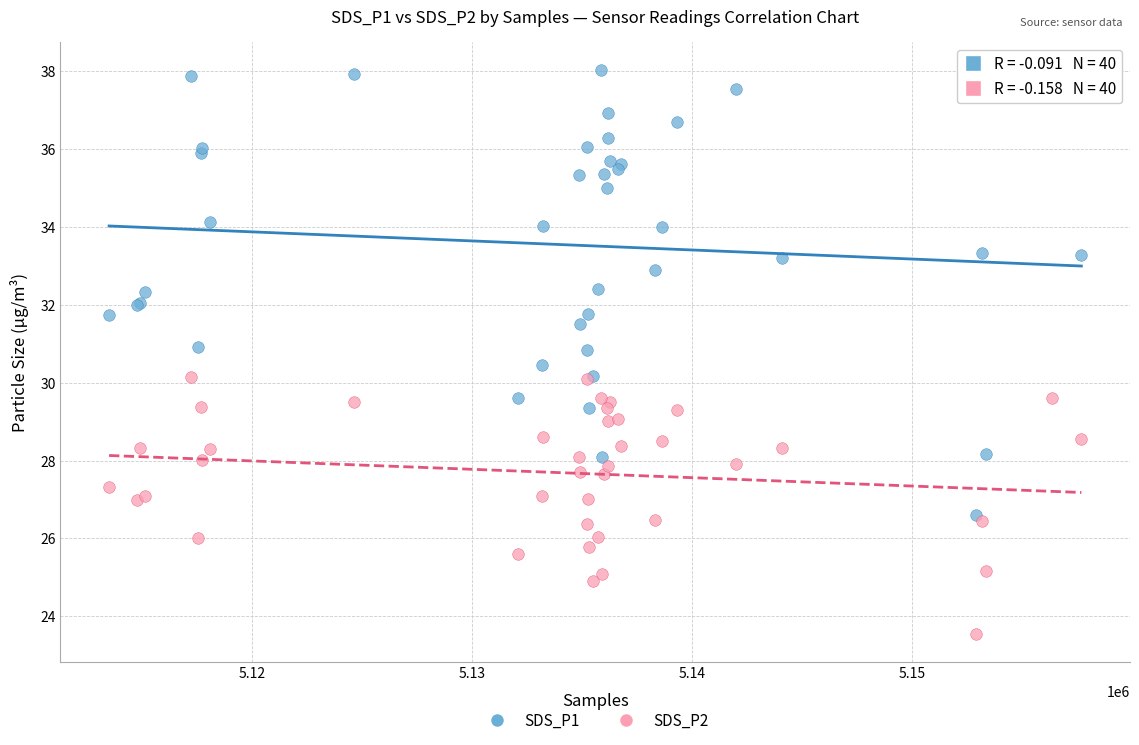

What are all the series names shown in the legend?

SDS_P1, SDS_P2